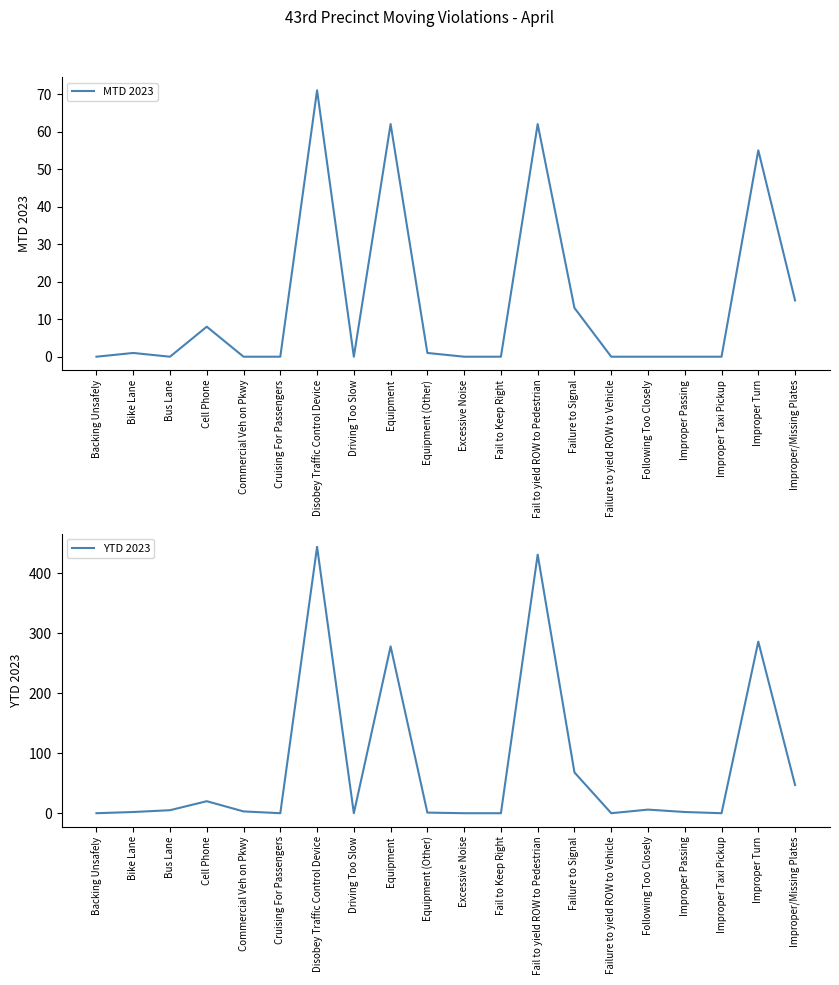

What is the value of the MTD 2023 point at the 20th from the left?

15